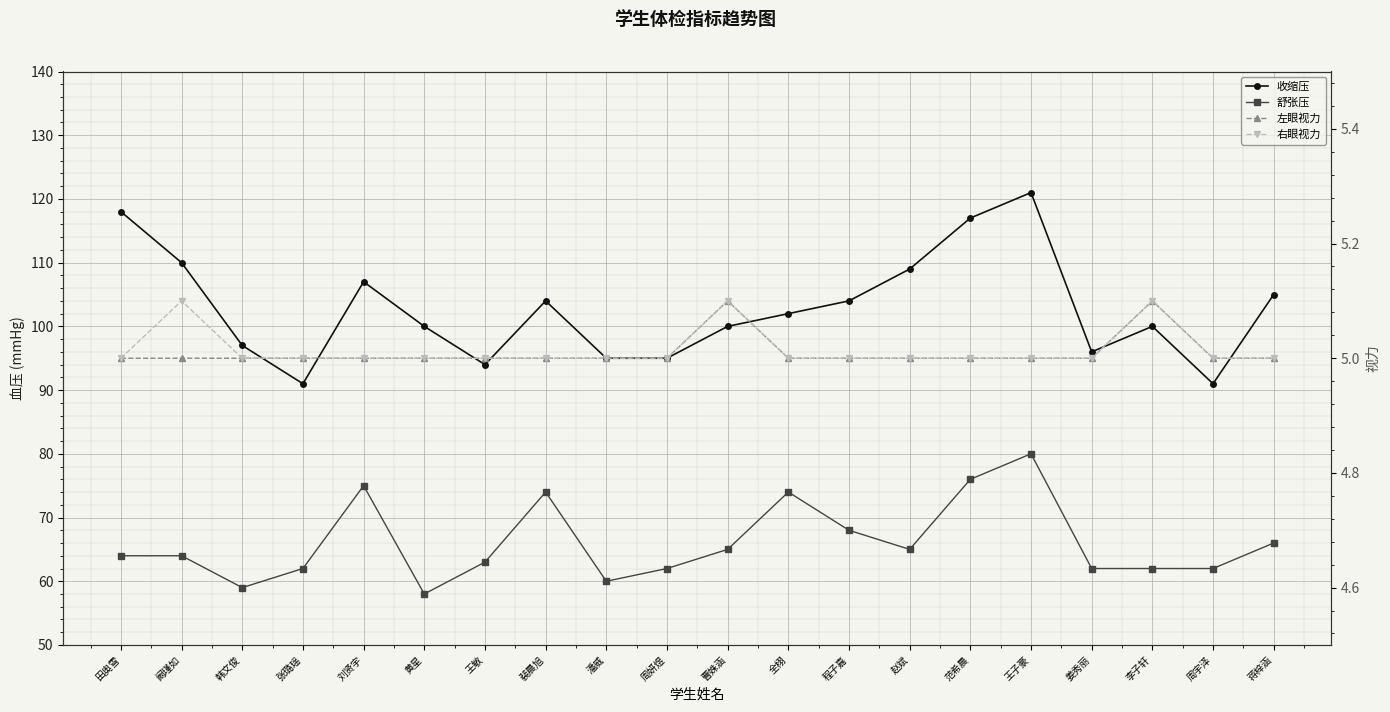

Reading left to right, extract all data points from this chart.

收缩压: 118.0	110.0	97.0	91.0	107.0	100.0	94.0	104.0	95.0	95.0	100.0	102.0	104.0	109.0	117.0	121.0	96.0	100.0	91.0	105.0
舒张压: 64.0	64.0	59.0	62.0	75.0	58.0	63.0	74.0	60.0	62.0	65.0	74.0	68.0	65.0	76.0	80.0	62.0	62.0	62.0	66.0
左眼视力: 5.0	5.0	5.0	5.0	5.0	5.0	5.0	5.0	5.0	5.0	5.1	5.0	5.0	5.0	5.0	5.0	5.0	5.1	5.0	5.0
右眼视力: 5.0	5.1	5.0	5.0	5.0	5.0	5.0	5.0	5.0	5.0	5.1	5.0	5.0	5.0	5.0	5.0	5.0	5.1	5.0	5.0